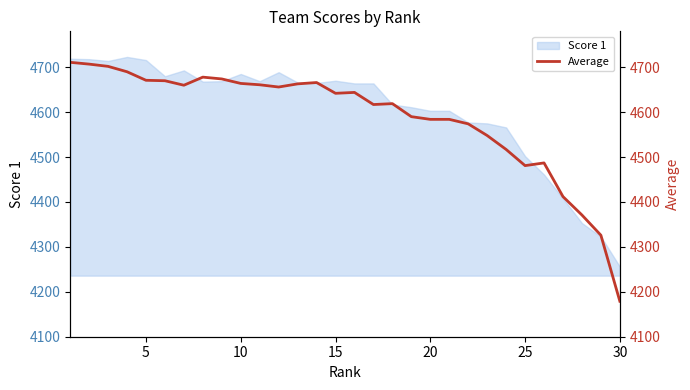

What is the highest value of the Score 1 series?

4723